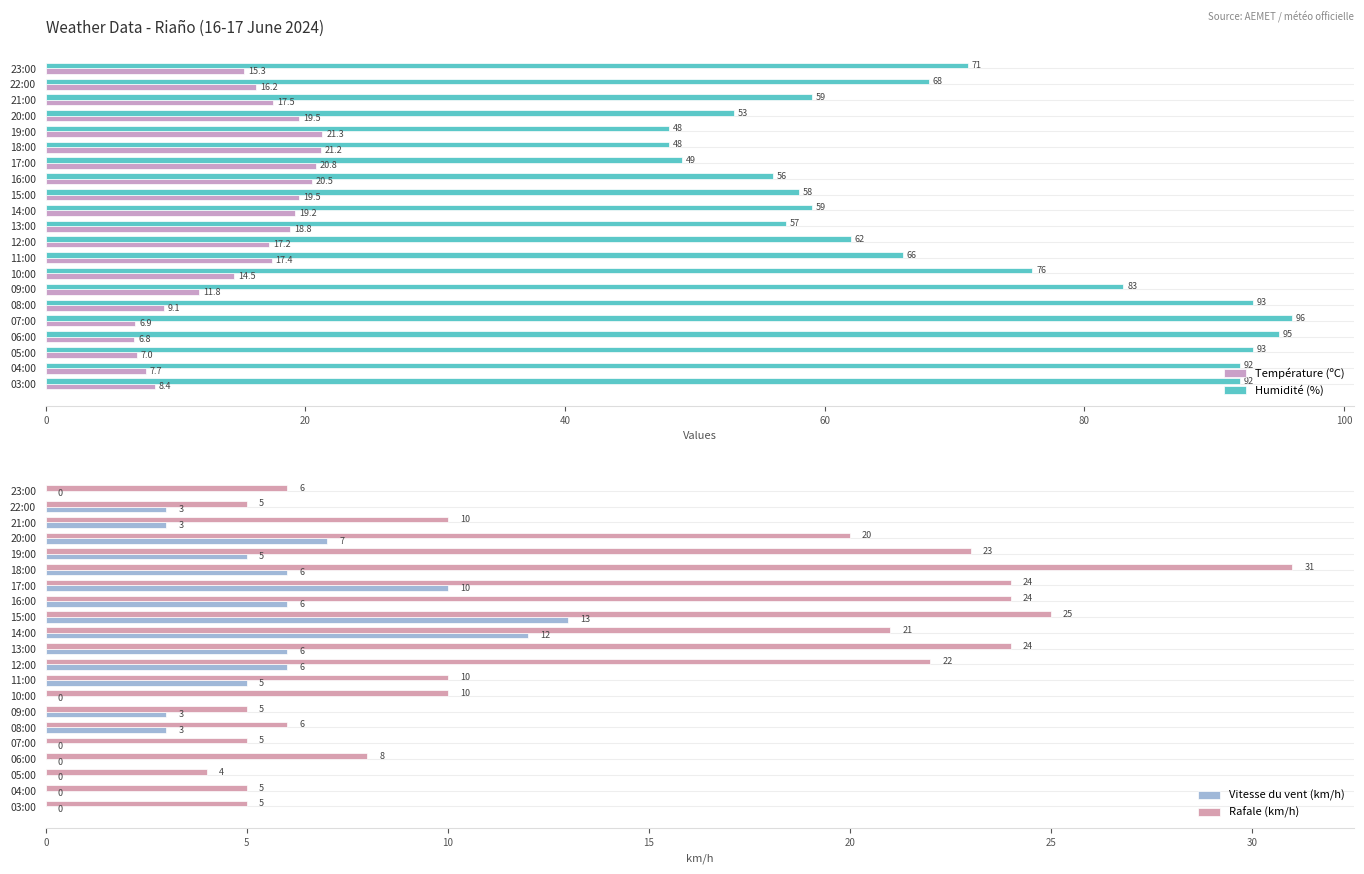

At which label is Humidité (%) closest to 72?

23:00